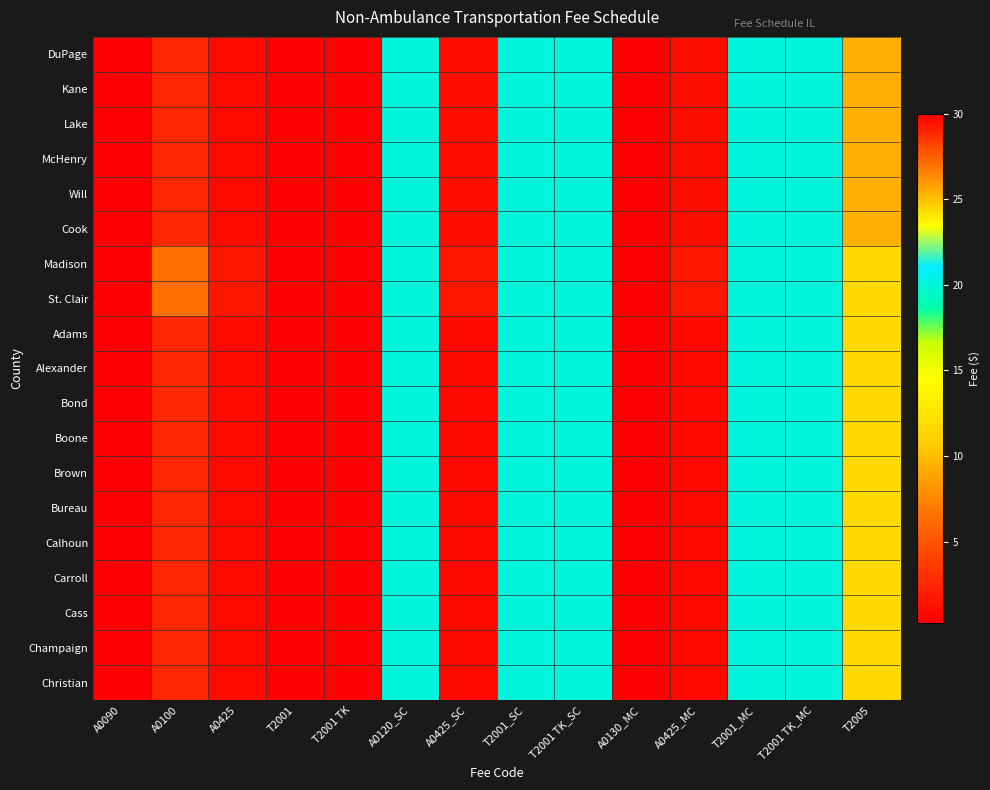

At which category is the sum across all series the highest?

A0130_MC